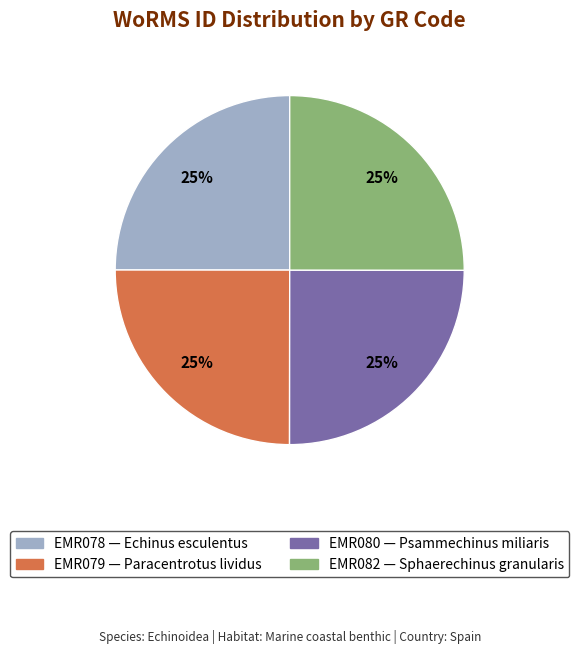

True or false: EMR079 accounts for 25% of the total.

True